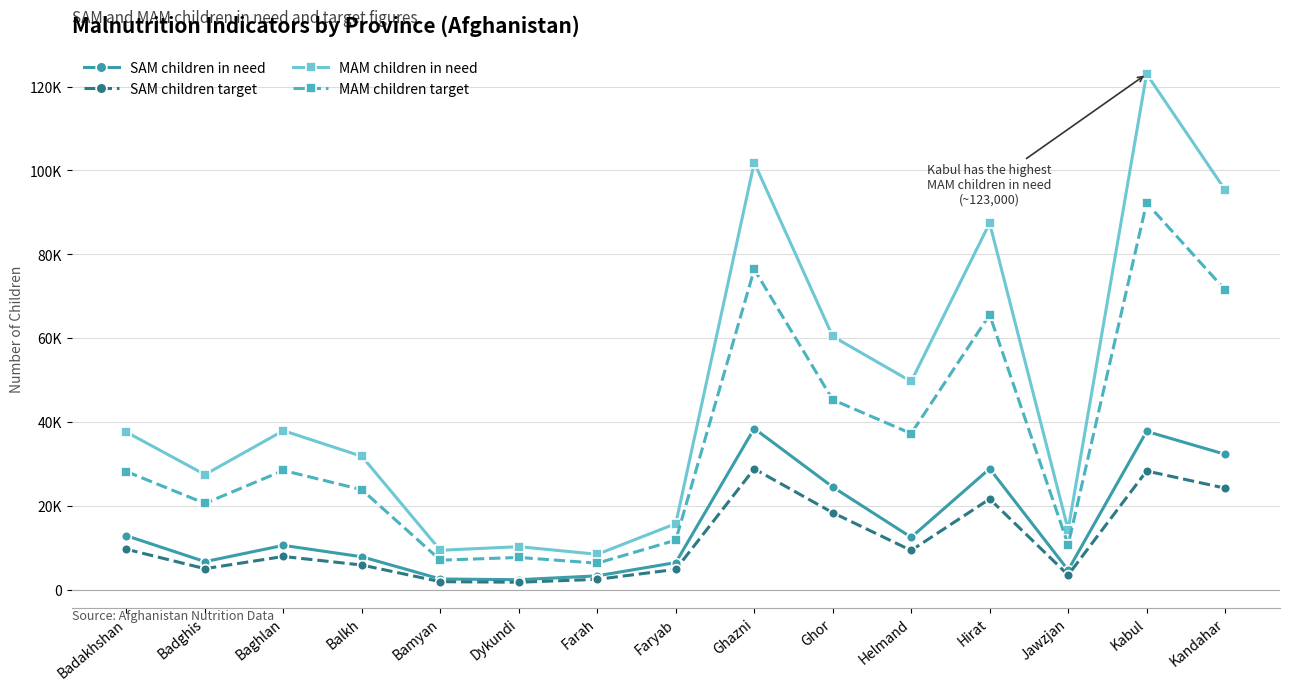

What is the difference between the highest and lowest values at Balkh?

25919.4